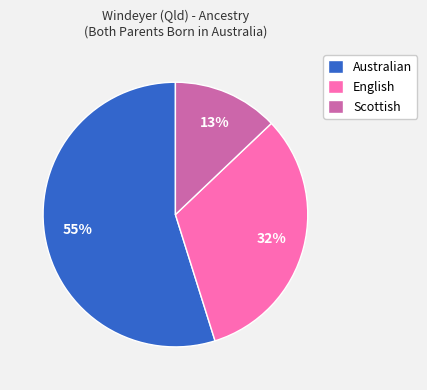

To the nearest percent, what percentage of the pie is English?

32%